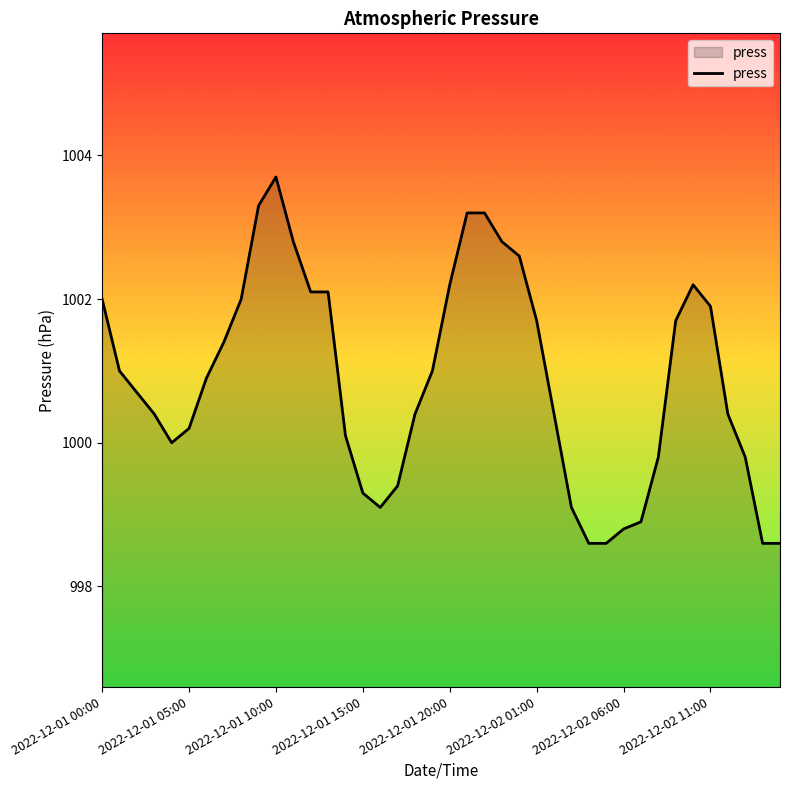

What is the smallest value displayed?

998.6